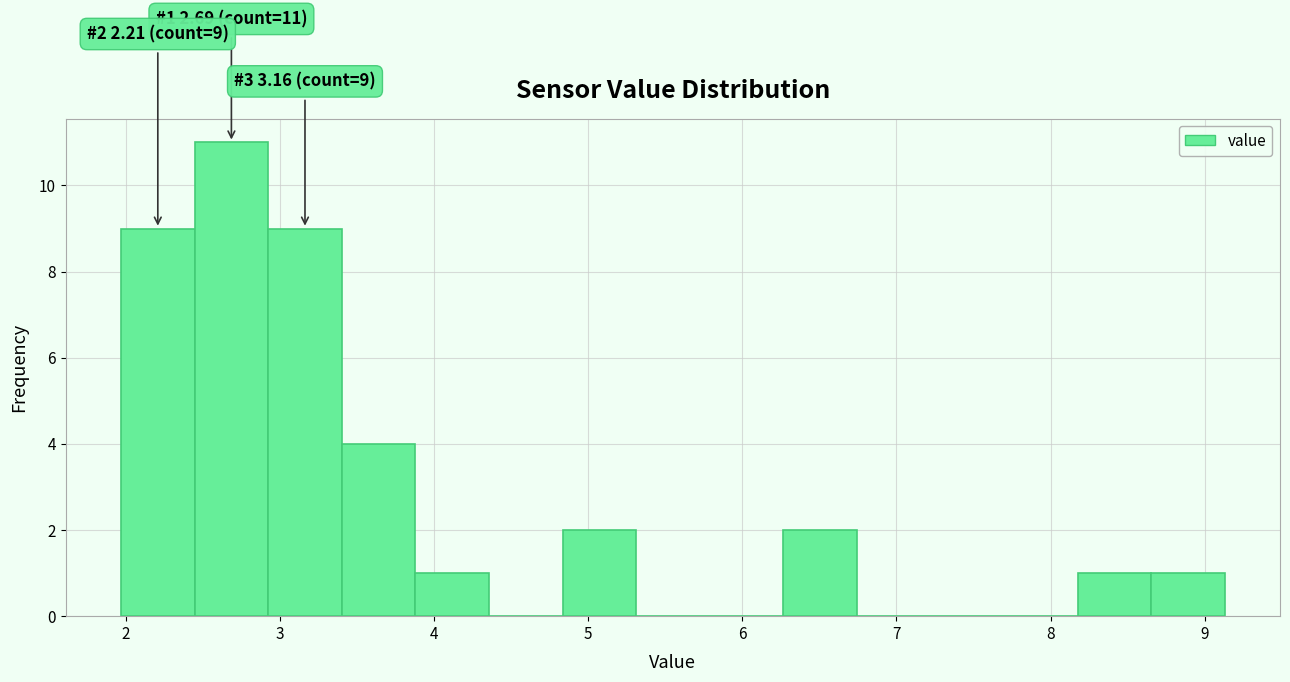

Over which range of the x-axis is the bar tallest?

2.4 to 2.9